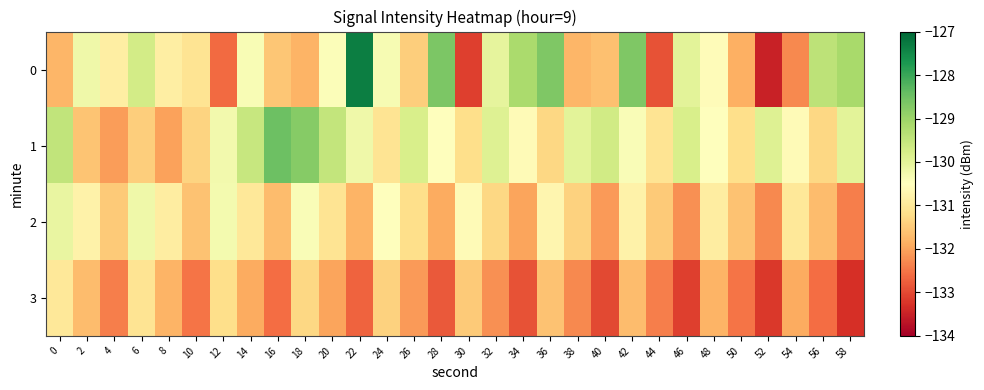

Which series has the largest range (max minus min)?

row_0